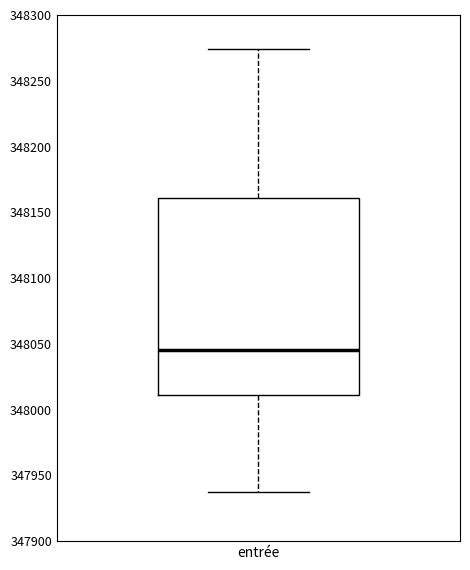

Read this box plot against the y-axis: the position of the median line, the range covered by the box, and the ends of both whiskers. The values are not printed on the chart, so give them approximately, as read against the axis.

median 348045, box 348010 to 348160, whiskers 347935 to 348275